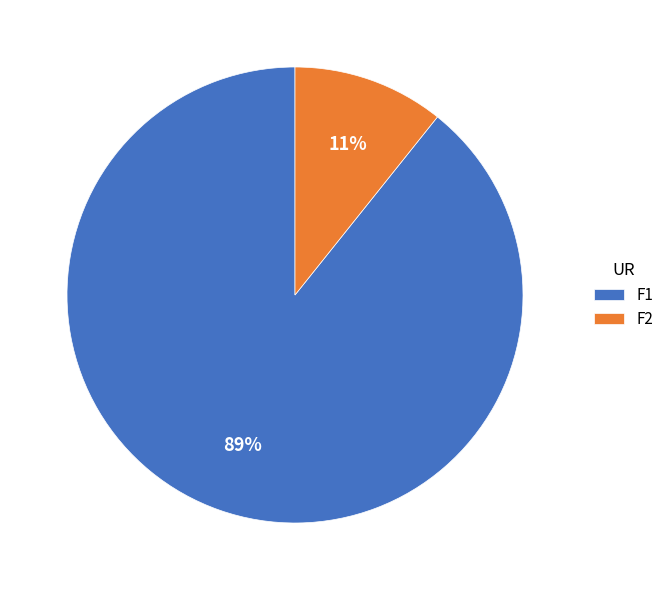

To the nearest percent, what is the combined percentage of F1 and F2?

100%